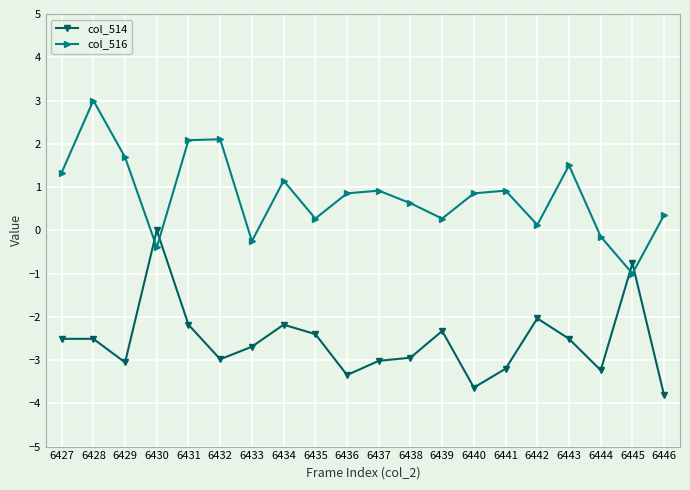

At how many categories does at least one series exceed -3?

20